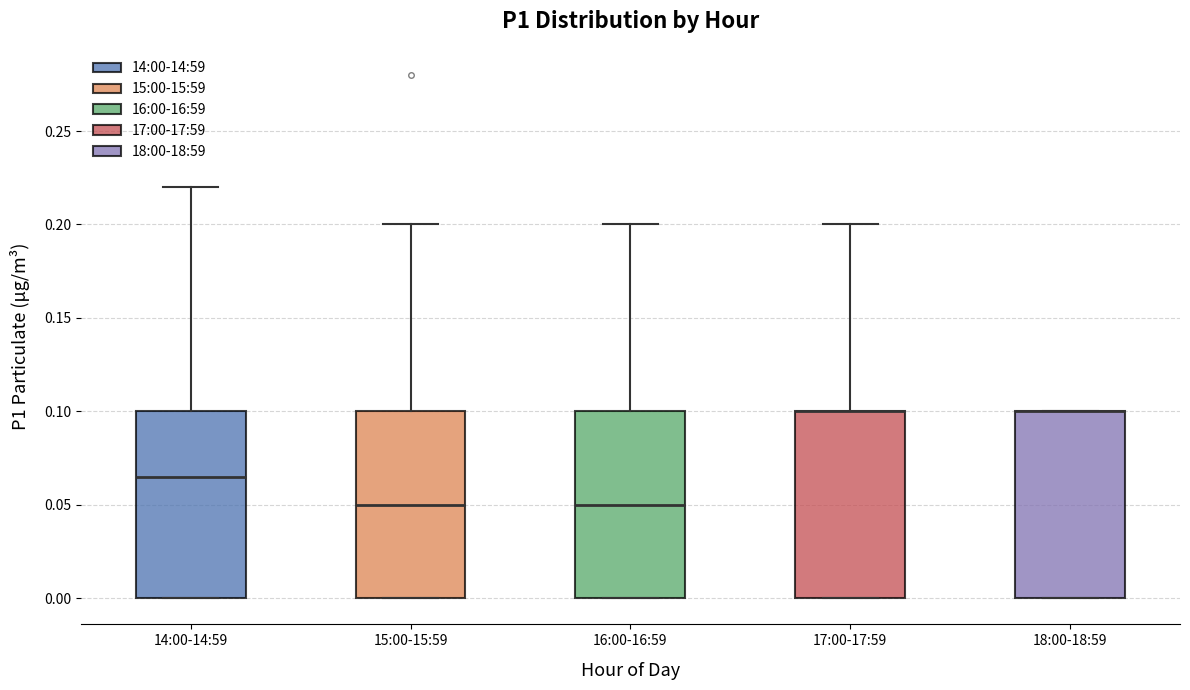

Where is the upper edge of the box for 18:00-18:59 on the y-axis? The values are not printed on the chart, so give them approximately, as read against the axis.

0.100